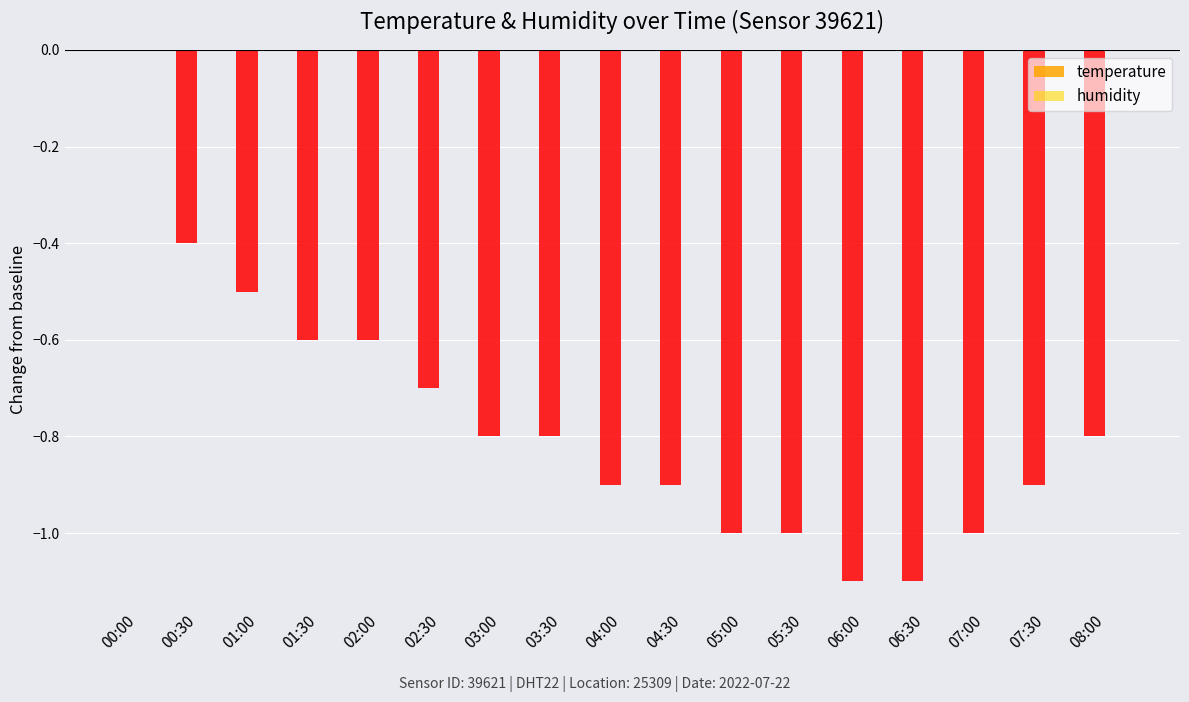

The chart shows a value of -0.9 at 04:30. True or false?

True